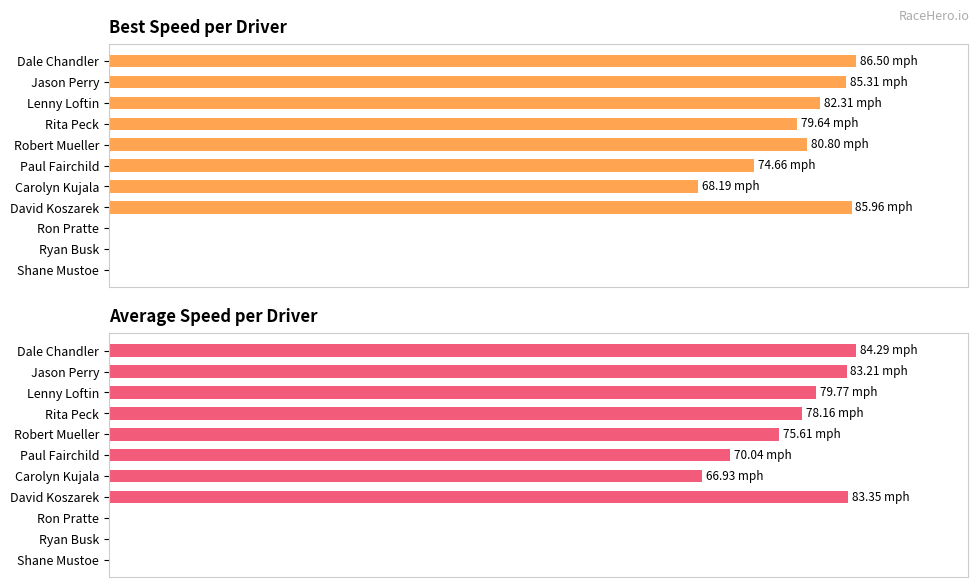

True or false: Best Speed has a value of 0.0 at Ron Pratte.

True